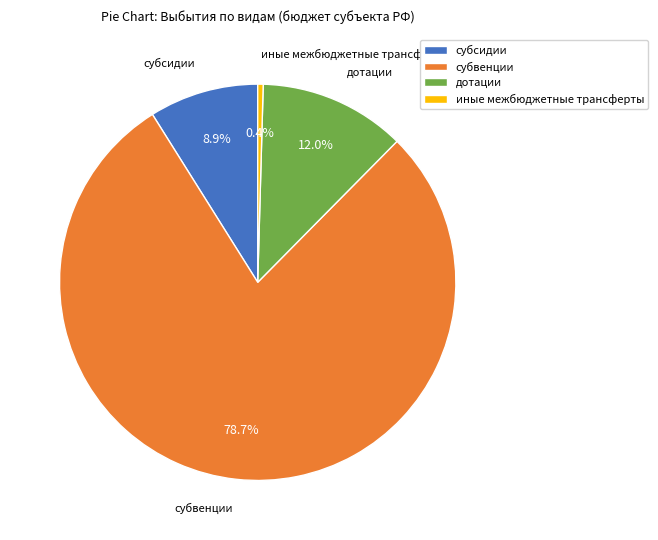

Which category accounts for the majority?

субвенции